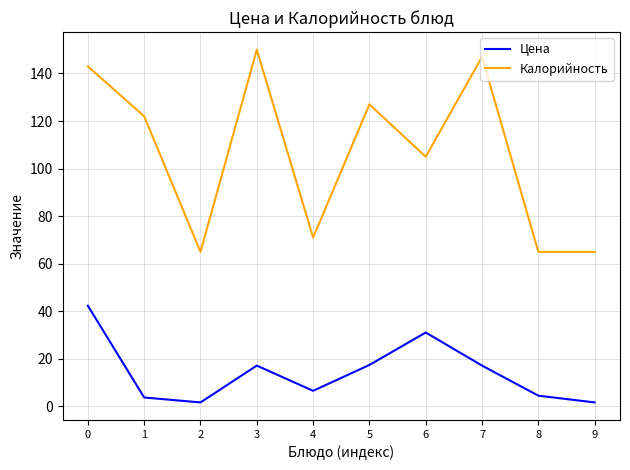

What is the approximate value of Калорийность at 5?

127.0